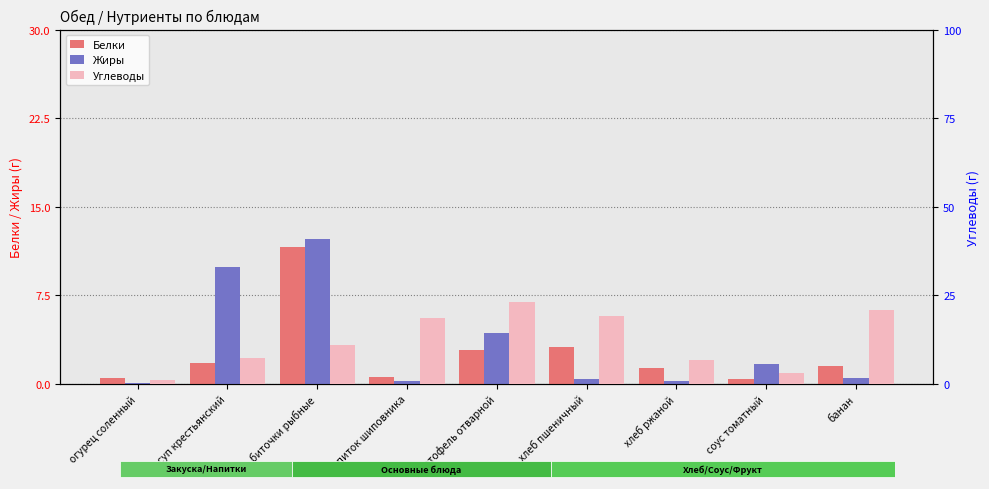

What is the total value across all series at хлеб пшеничный?

22.9